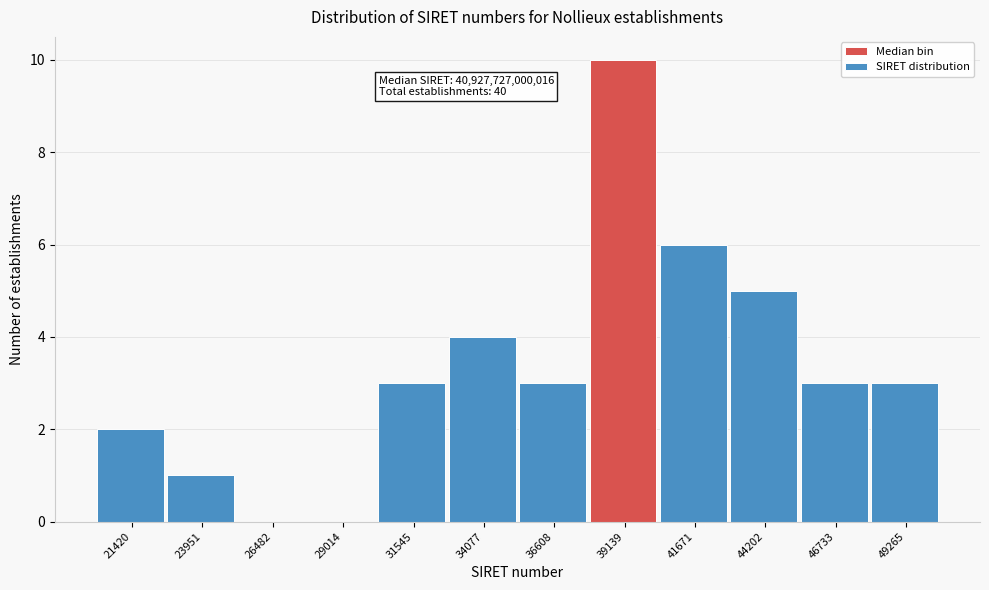

Reading left to right, what are all the values shown in this chart?

21420=2	23951=1	26482=0	29014=0	31545=3	34077=4	36608=3	39139=10	41671=6	44202=5	46733=3	49265=3